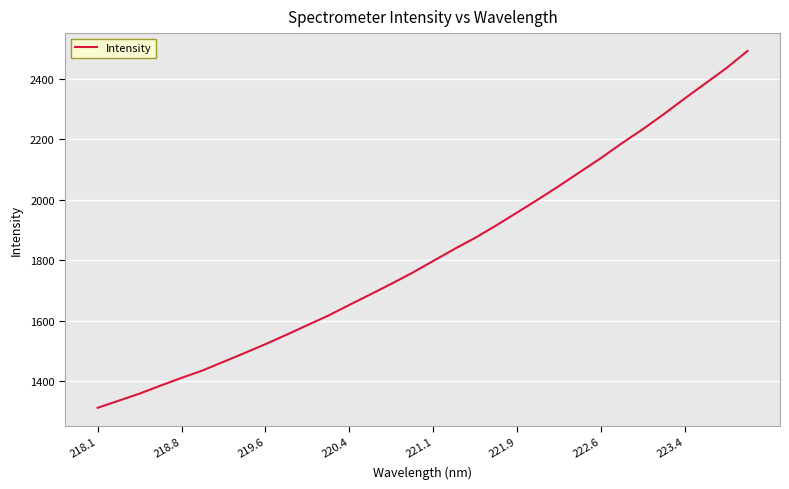

What is the smallest value displayed?

1311.8